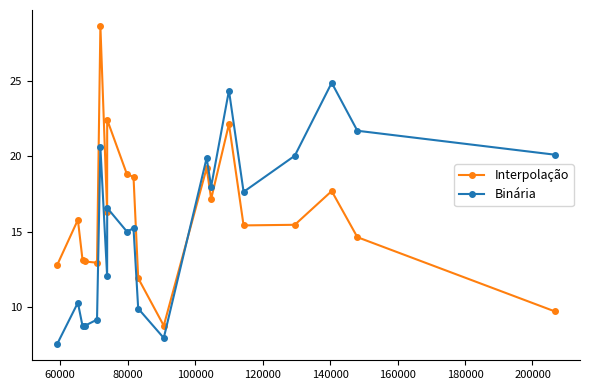

In Binária, how many points are lower than both neighbors (excluding endpoints)?

6